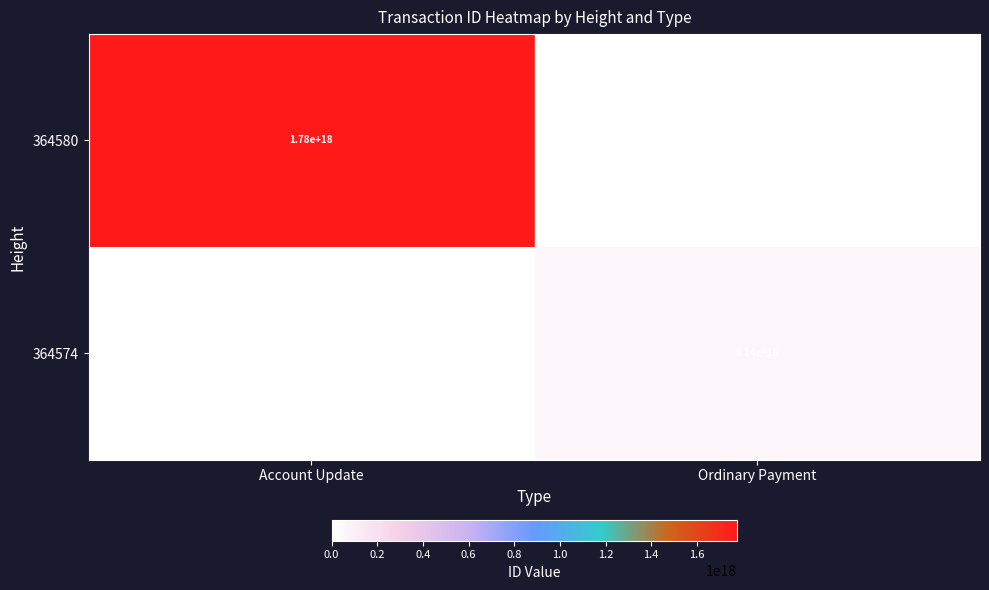

Which label corresponds to the largest value in the chart?

Account Update